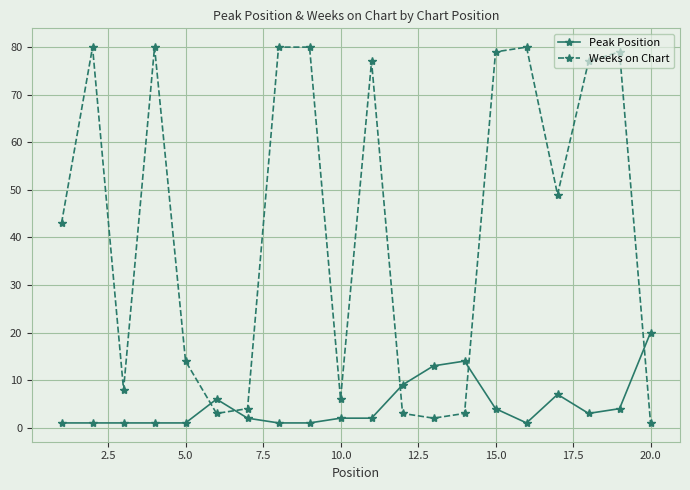

Is this an area chart (filled region under the line)?

No